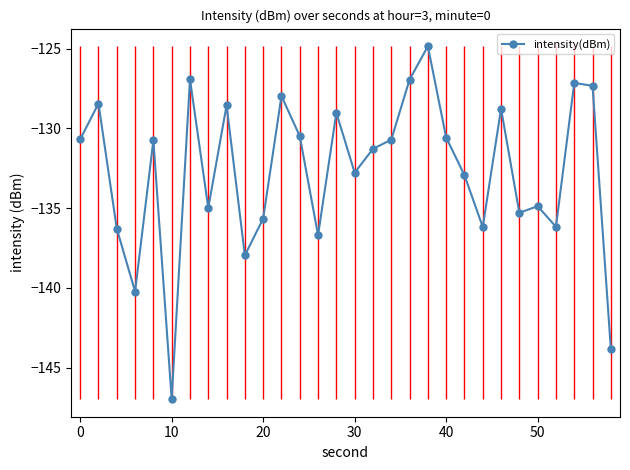

What is the greatest value displayed?

-124.9